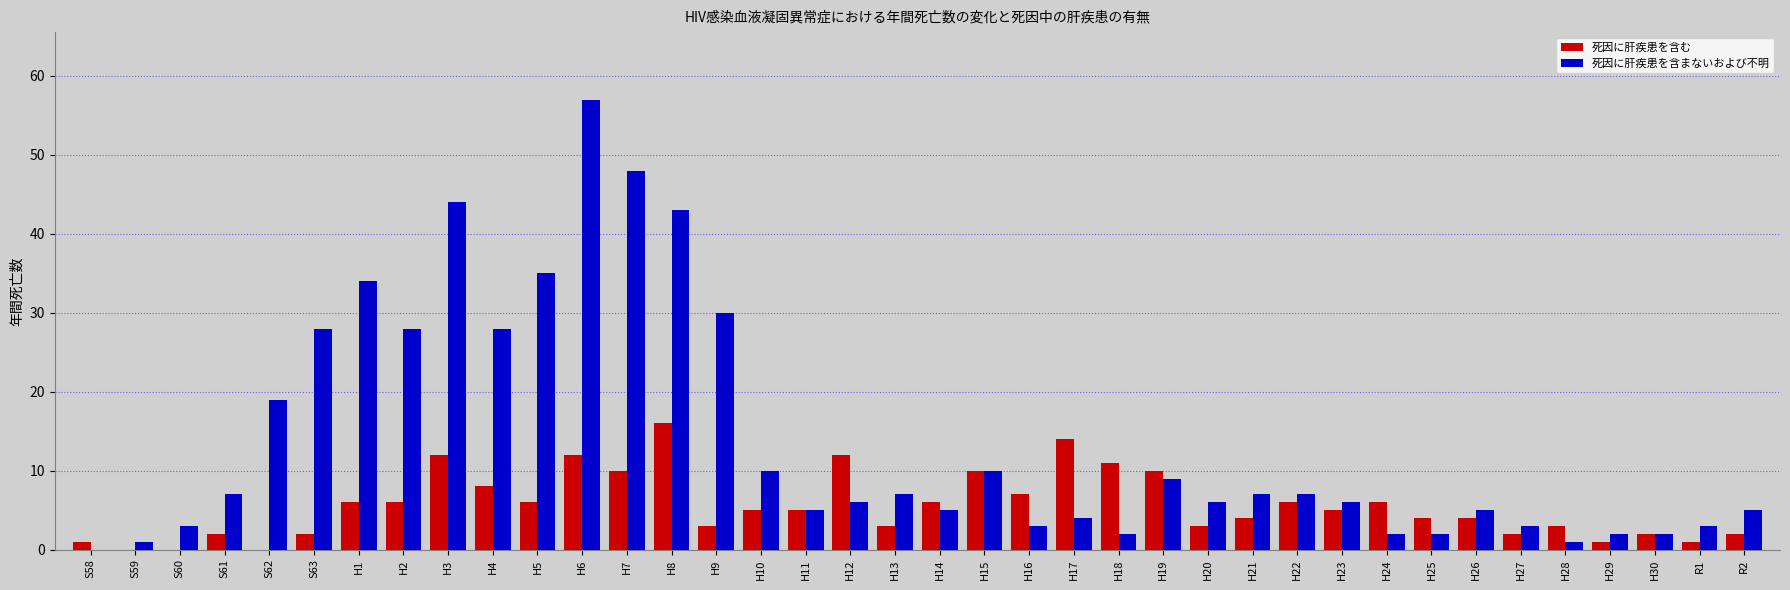

Between S63 and H4, which series saw the biggest shift?

死因に肝疾患を含む